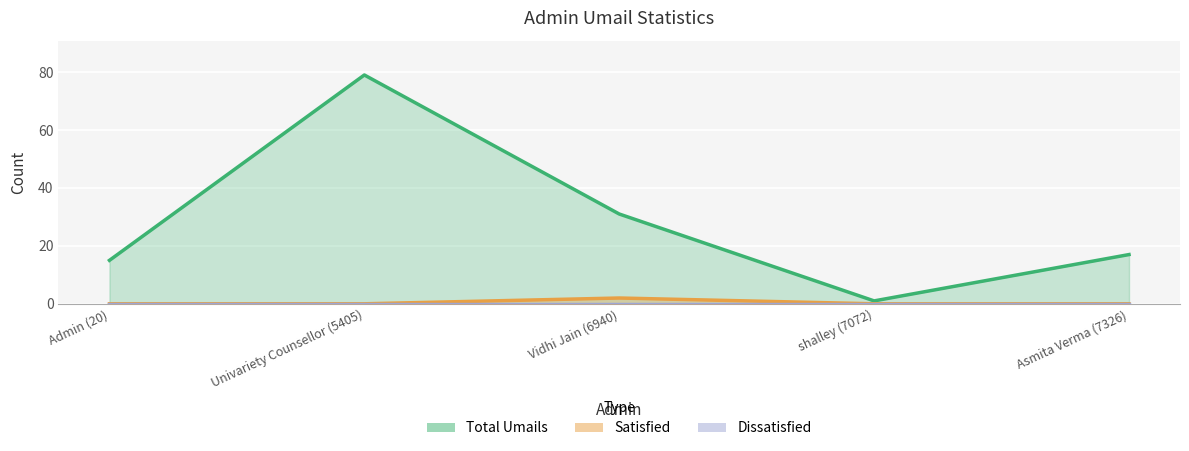

What position from the right is Univariety Counsellor (5405)?

4